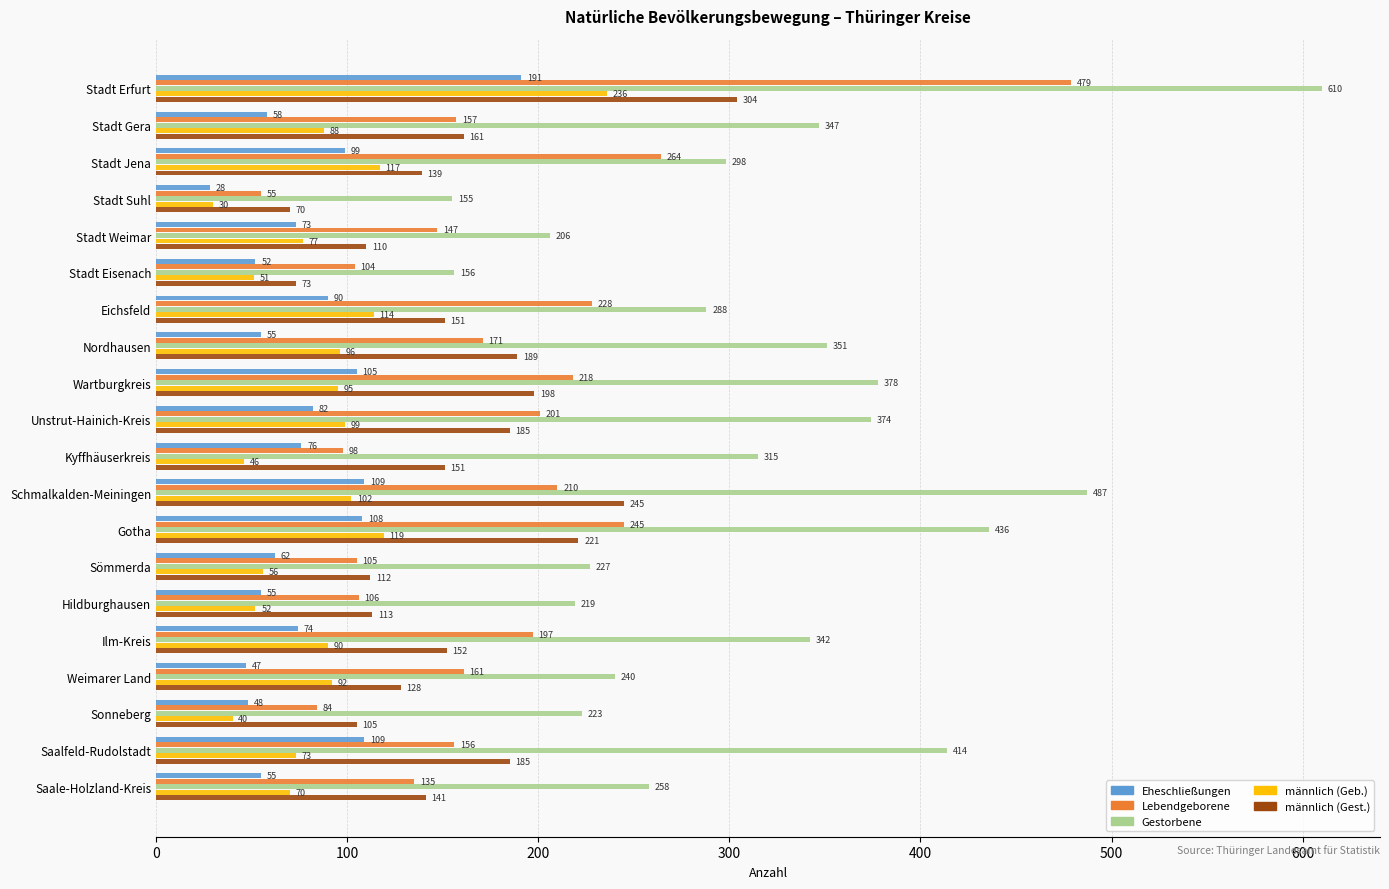

Is it true that männlich (Geb.) equals 117 at Stadt Jena?

True